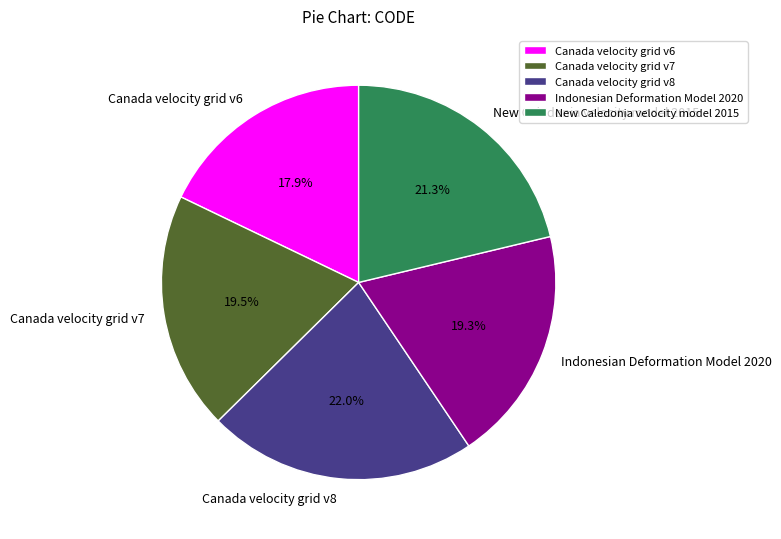

Does New Caledonia velocity model 2015 account for over 50% of the chart?

No